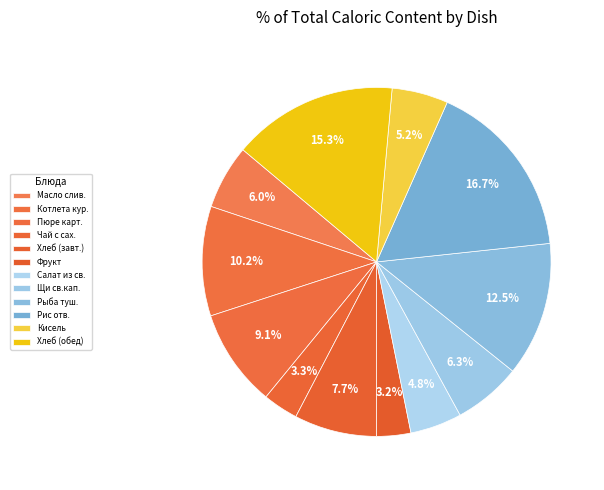

Rank the categories by value from highest to lowest.

Рис отварной, Хлеб ржаной, пшеничный (обед), Рыба тушеная с овощами, Котлета из курицы, Картофельное пюре, Хлеб ржаной, пшеничный (завтрак), Щи из св.капусты со сметаной, Масло сливочное, Кисель из ягод, Салат из свеклы отв.с яйцом, Чай с сахаром, лимоном, Фрукт